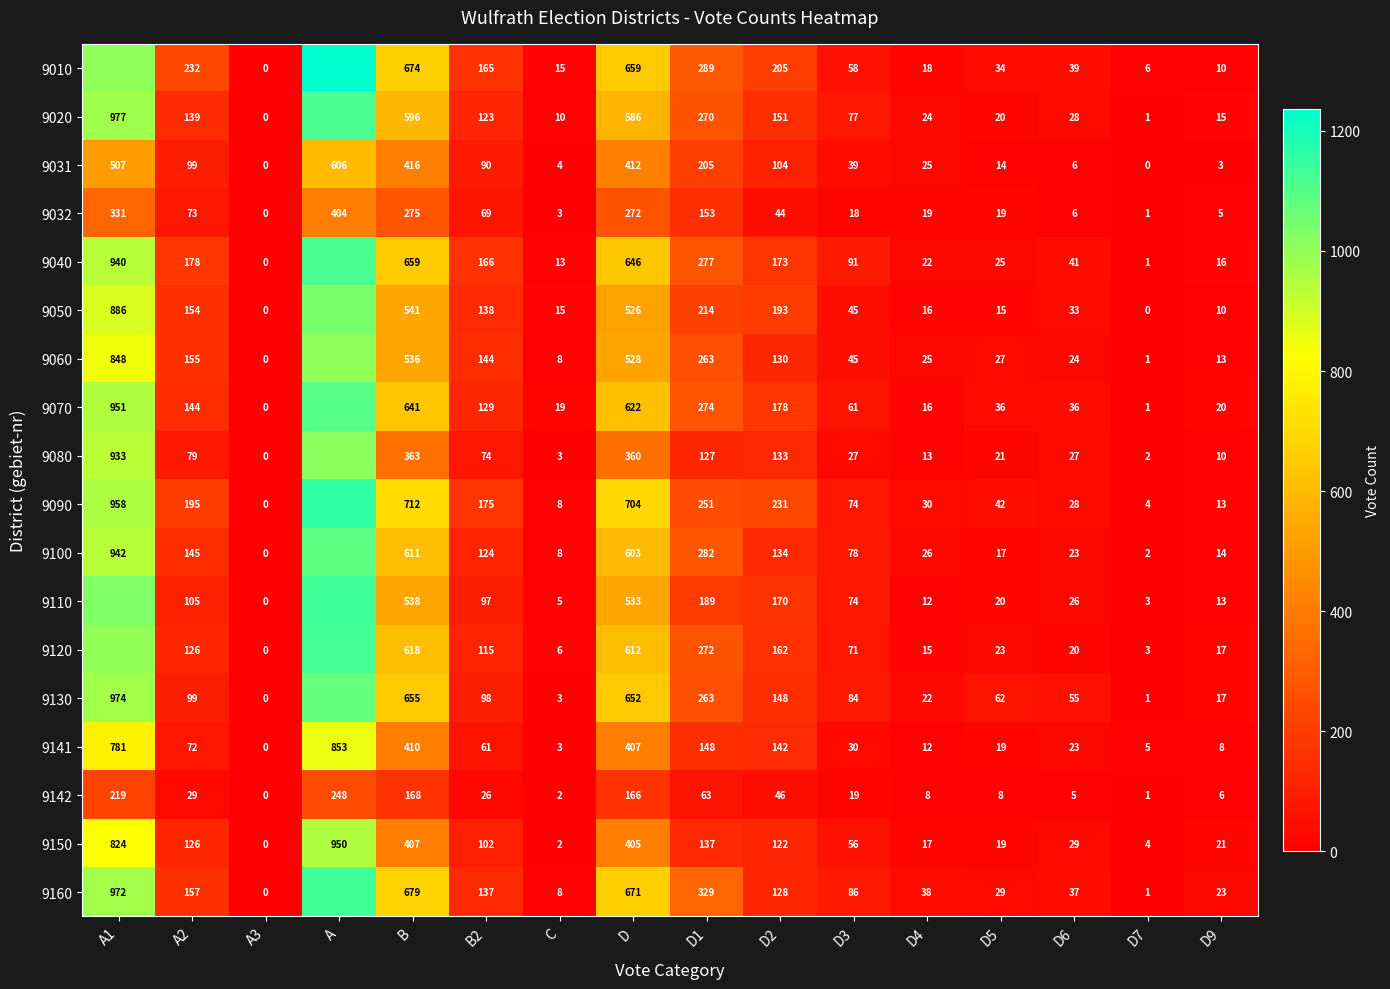

Which series has the widest spread of values?

9010